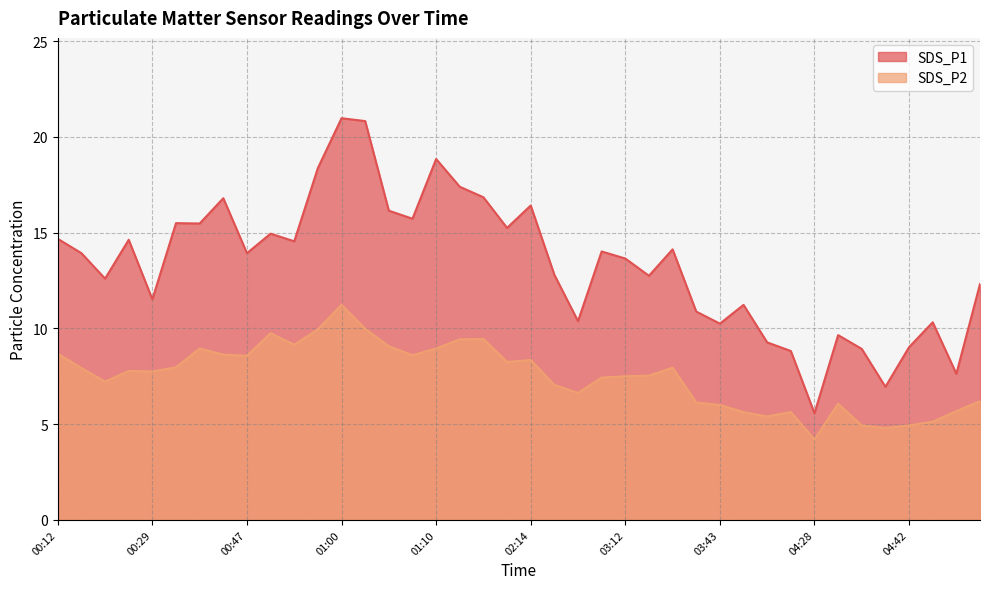

True or false: SDS_P1 and SDS_P2 intersect in this chart.

False